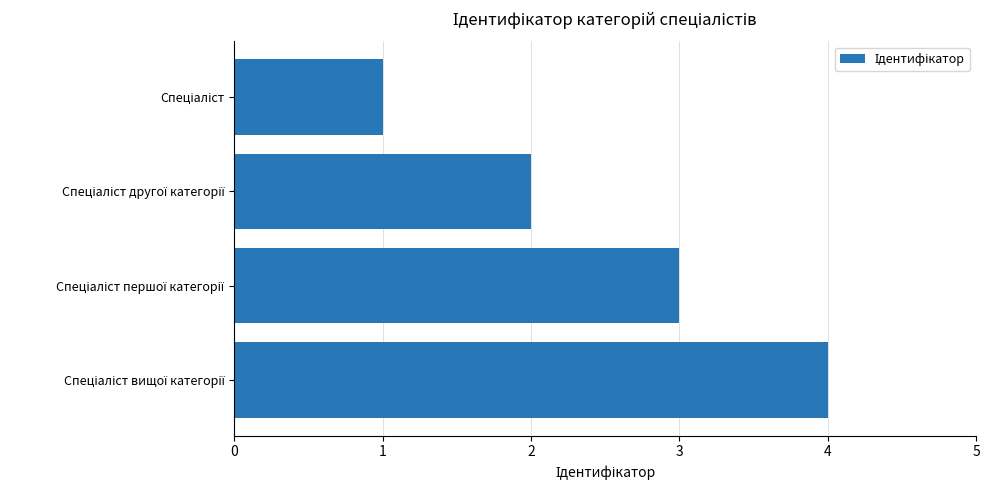

What is the difference between the maximum and minimum values?

3